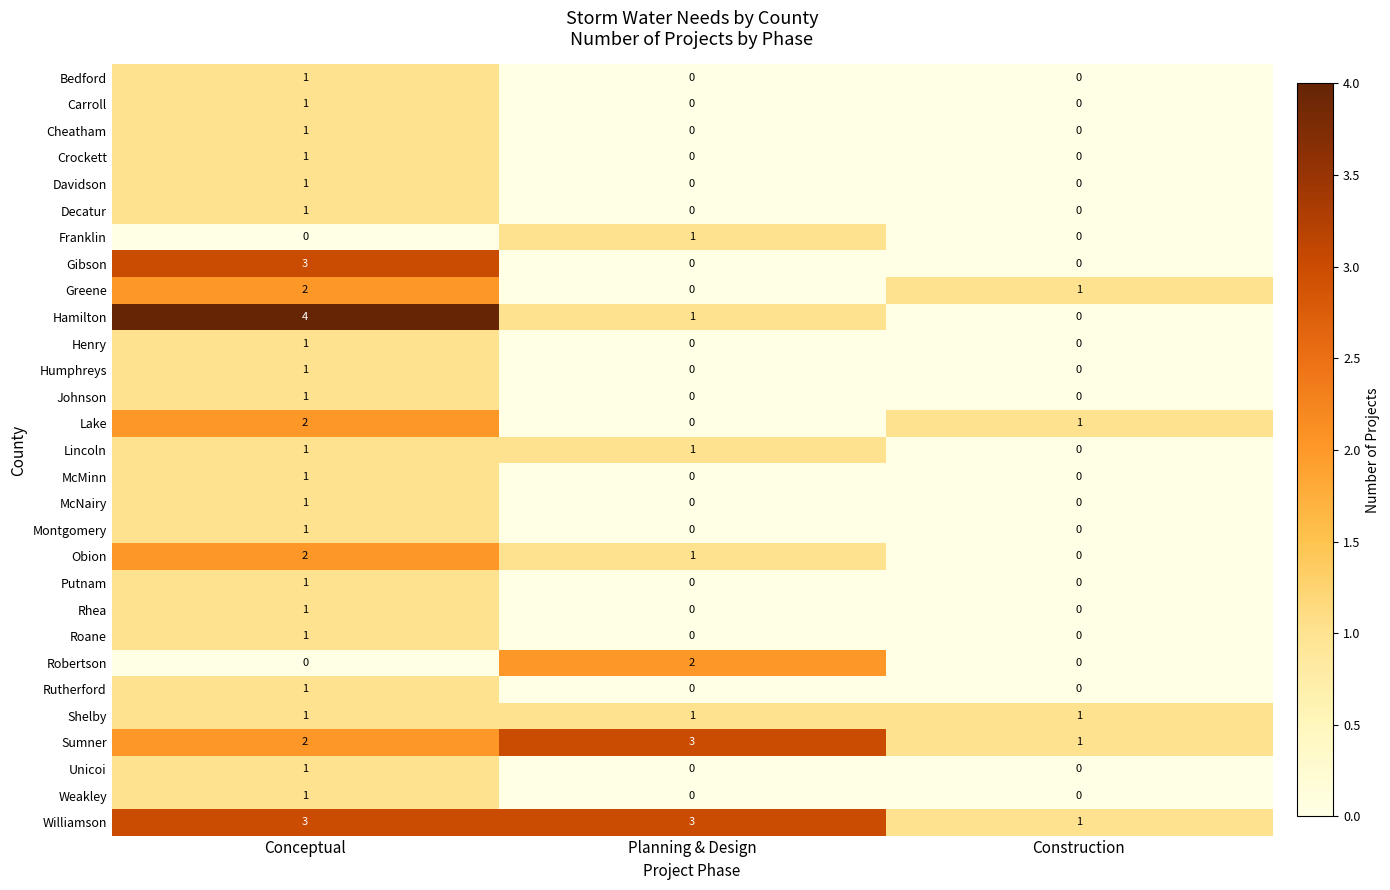

Which series changed the most between Conceptual and Construction?

Hamilton